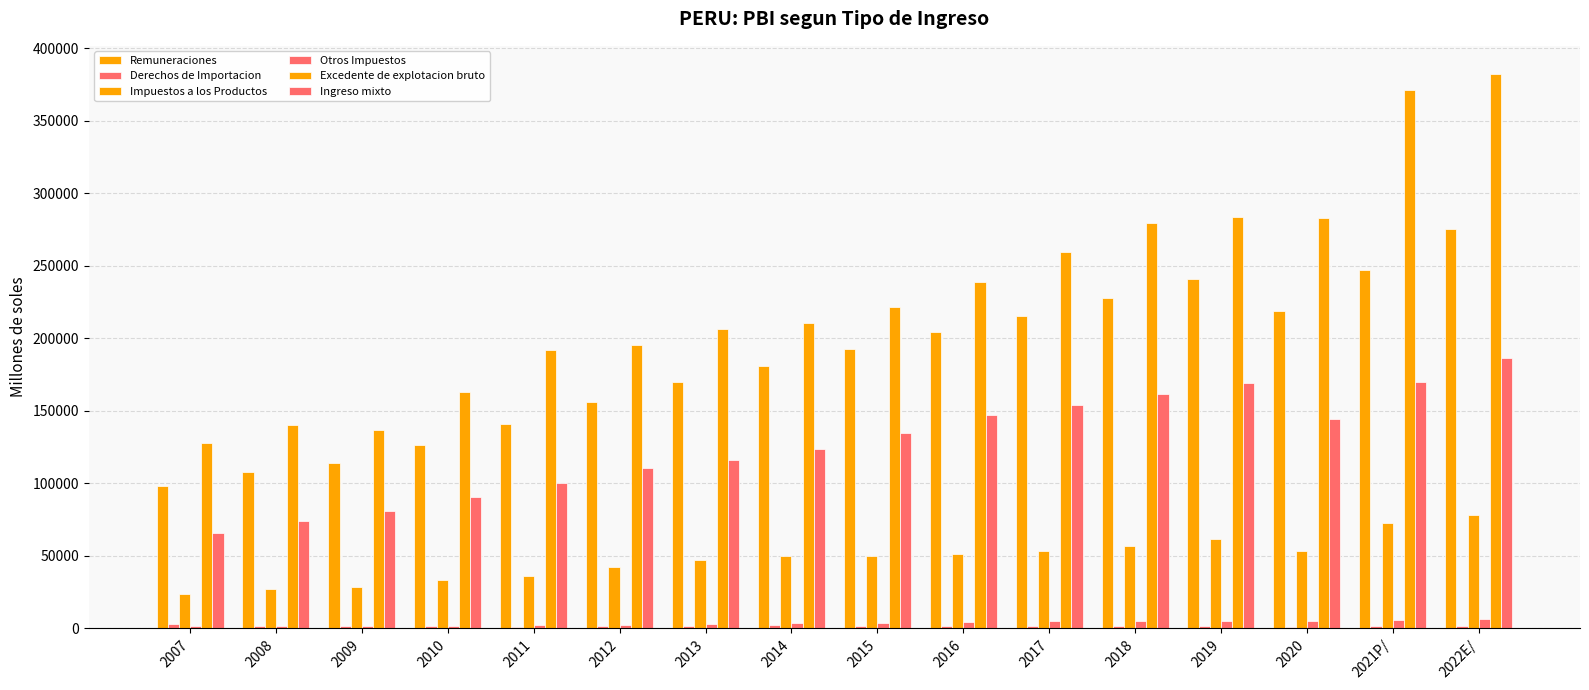

At which category is the sum across all series the highest?

2022E/